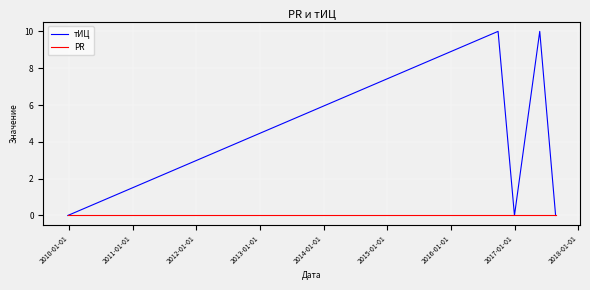

Which series has the largest range (max minus min)?

тИЦ